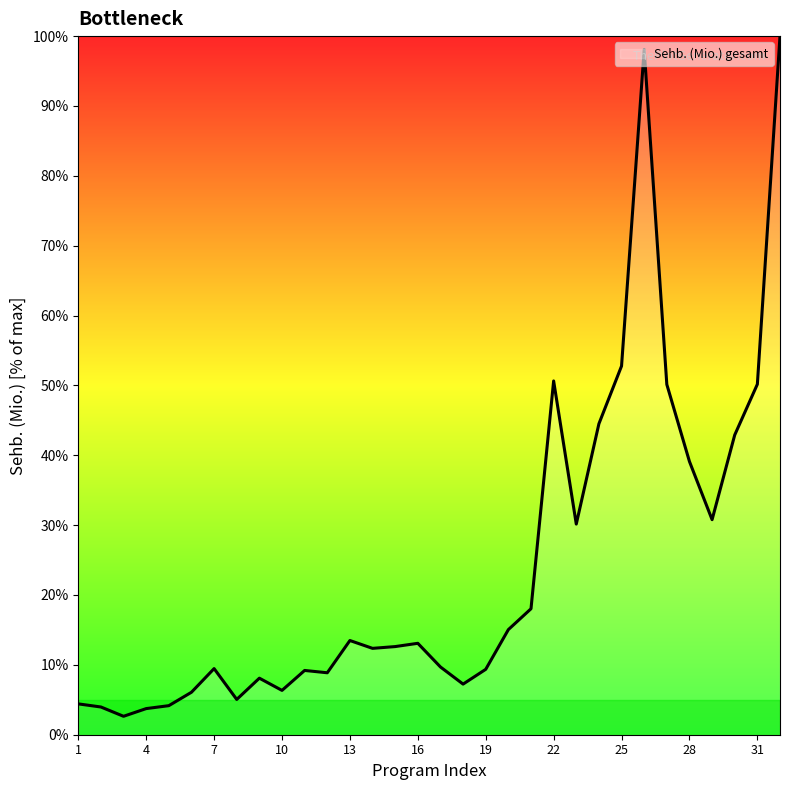

What is the smallest value displayed?

2.6